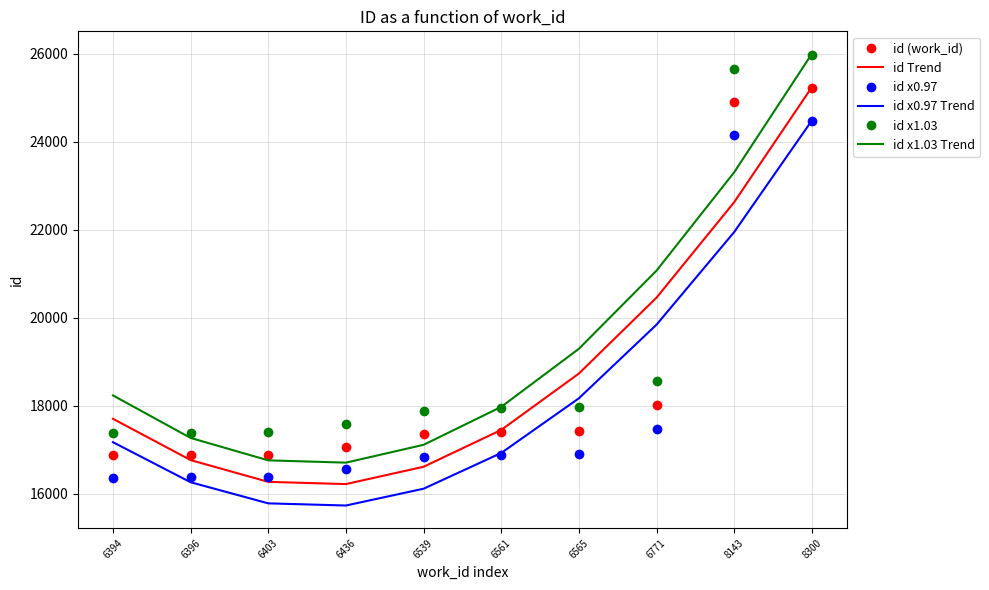

The id x1.03 series shows 7898.7 at 8143. True or false?

False